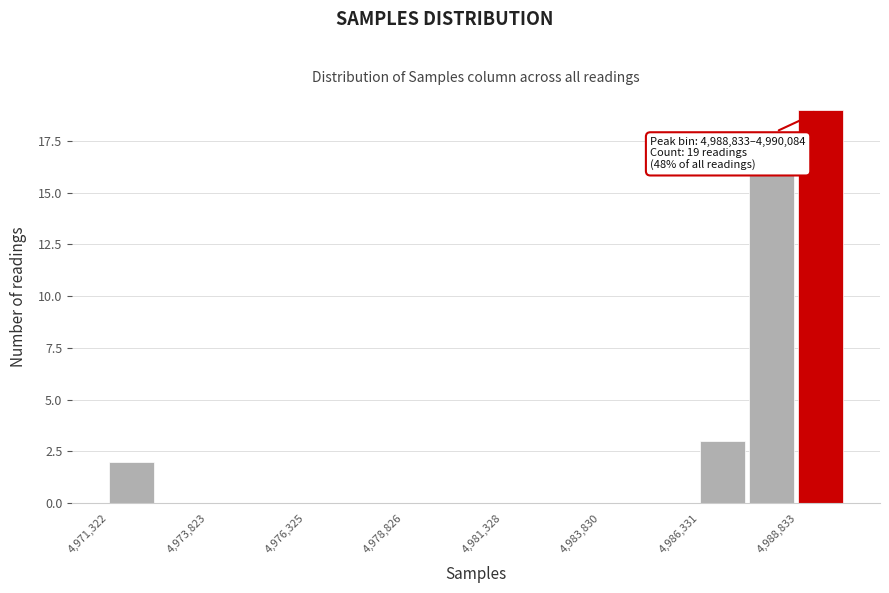

Around what value on the x-axis is the tallest bar? Give the approximate position of its centre, as read against the axis.

4989500